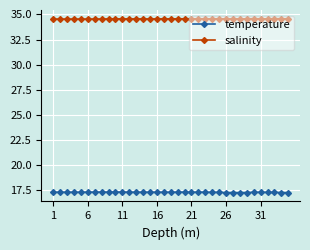

Rank the series by their maximum value, from highest to lowest.

salinity, temperature